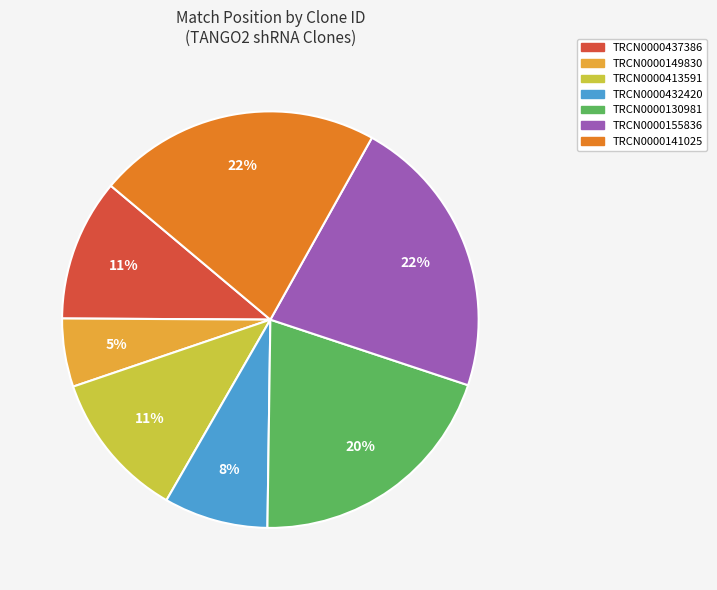

Does TRCN0000437386 represent more than half of the total?

No